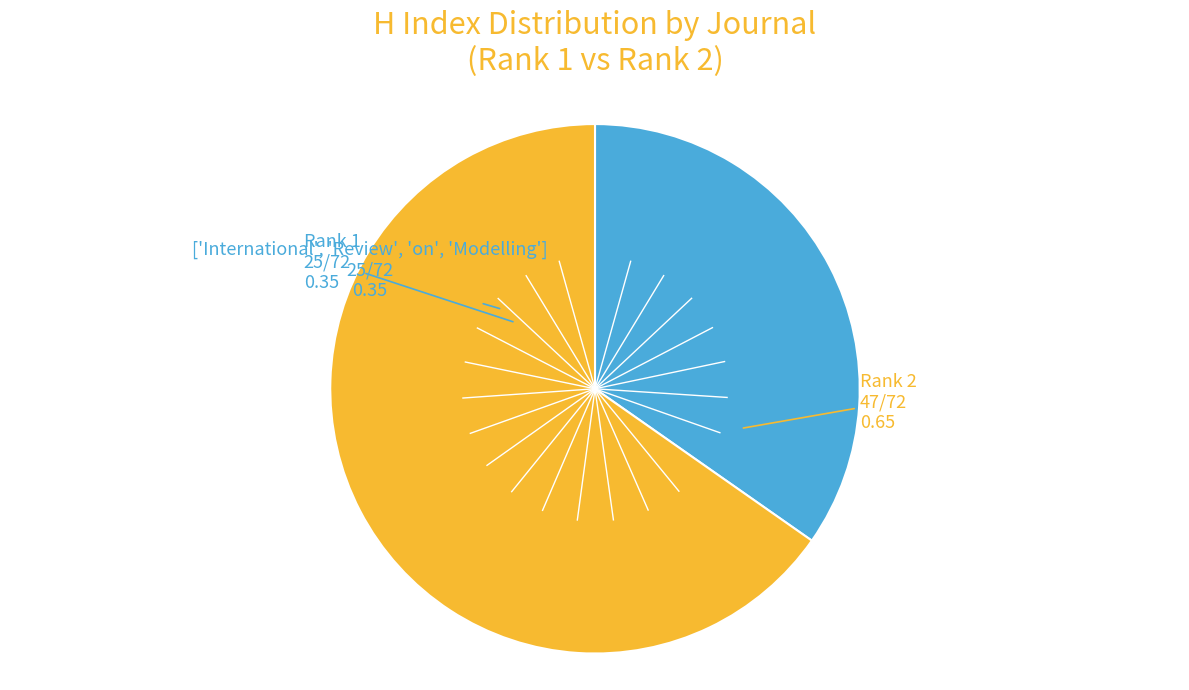

How many slices are in this pie chart?

2